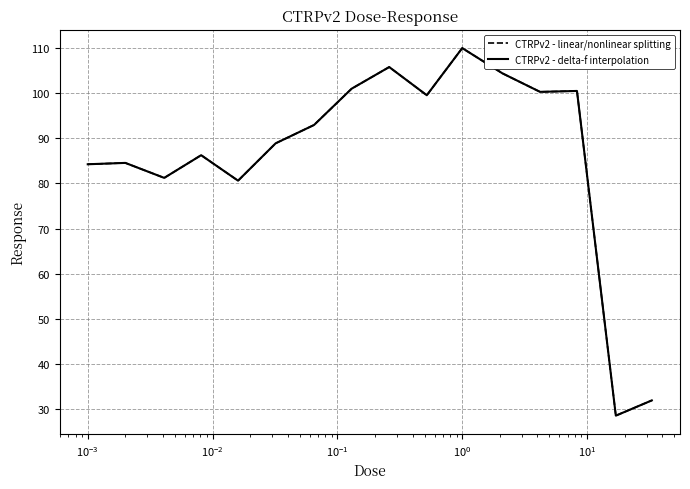

Does the chart have visible grid lines?

Yes